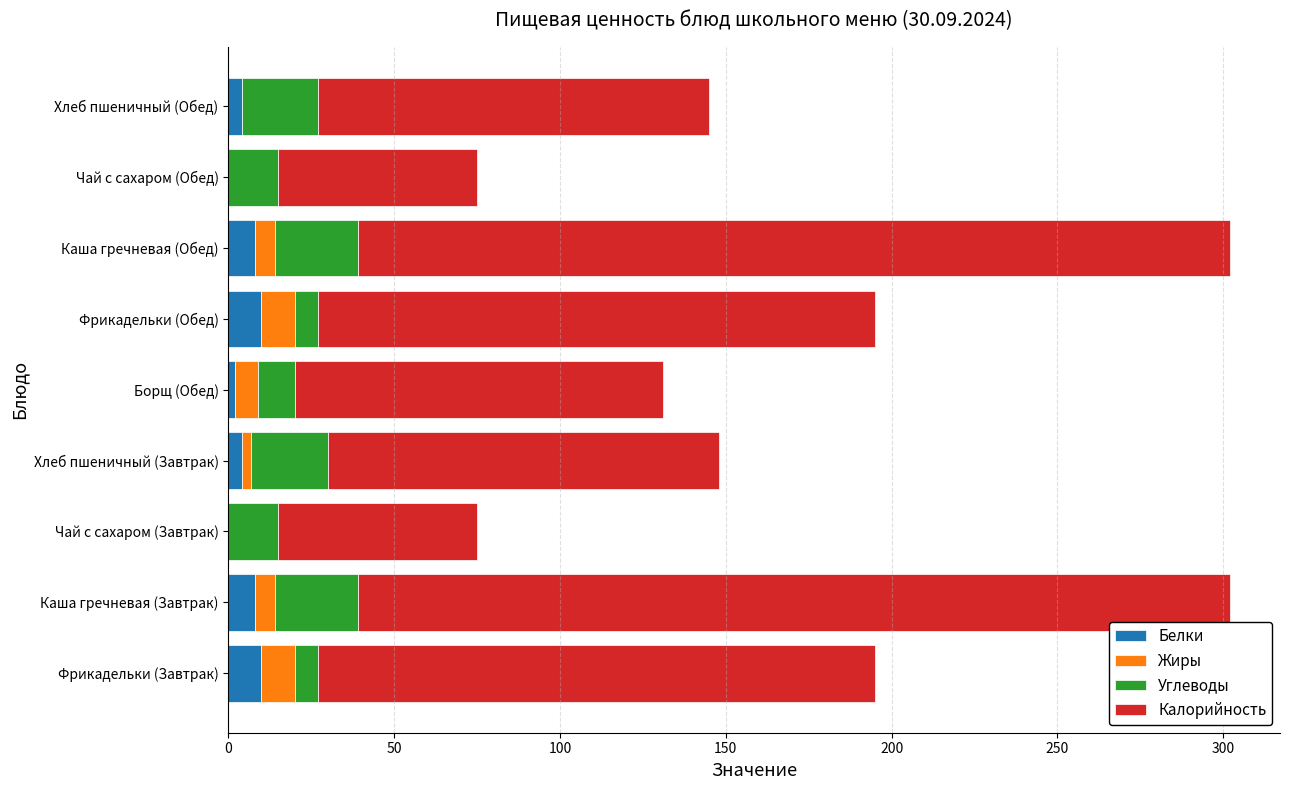

What is the total value across all series at Фрикадельки (Завтрак)?

195